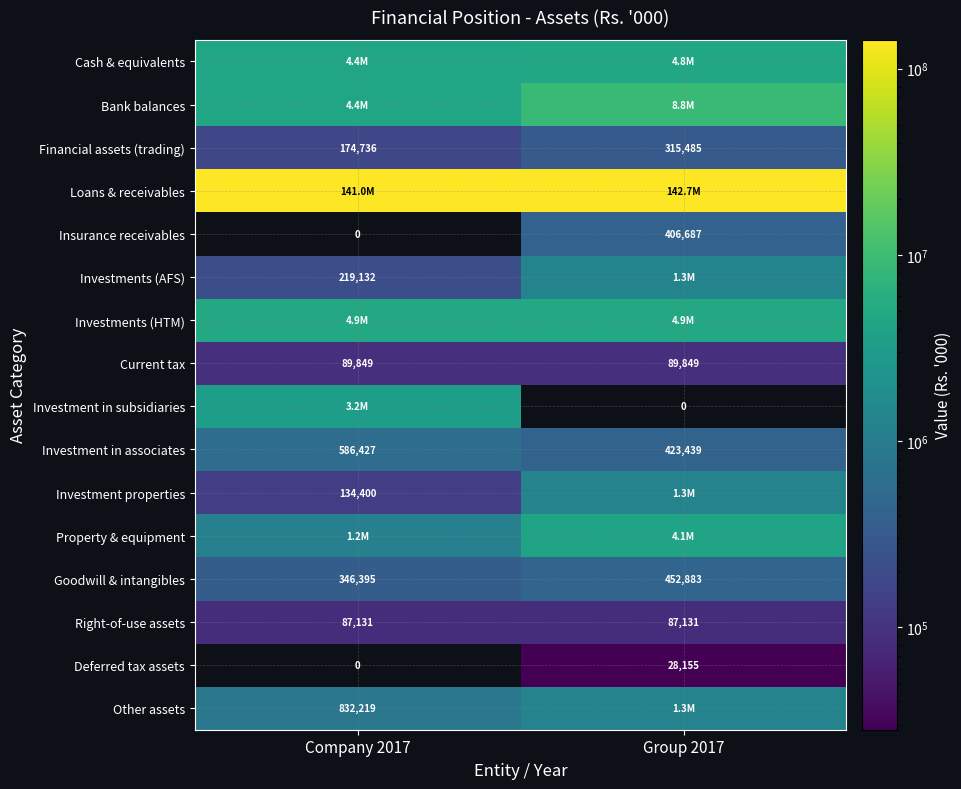

What is the difference between the Goodwill & intangibles values at Group 2017 and Company 2017?

106488